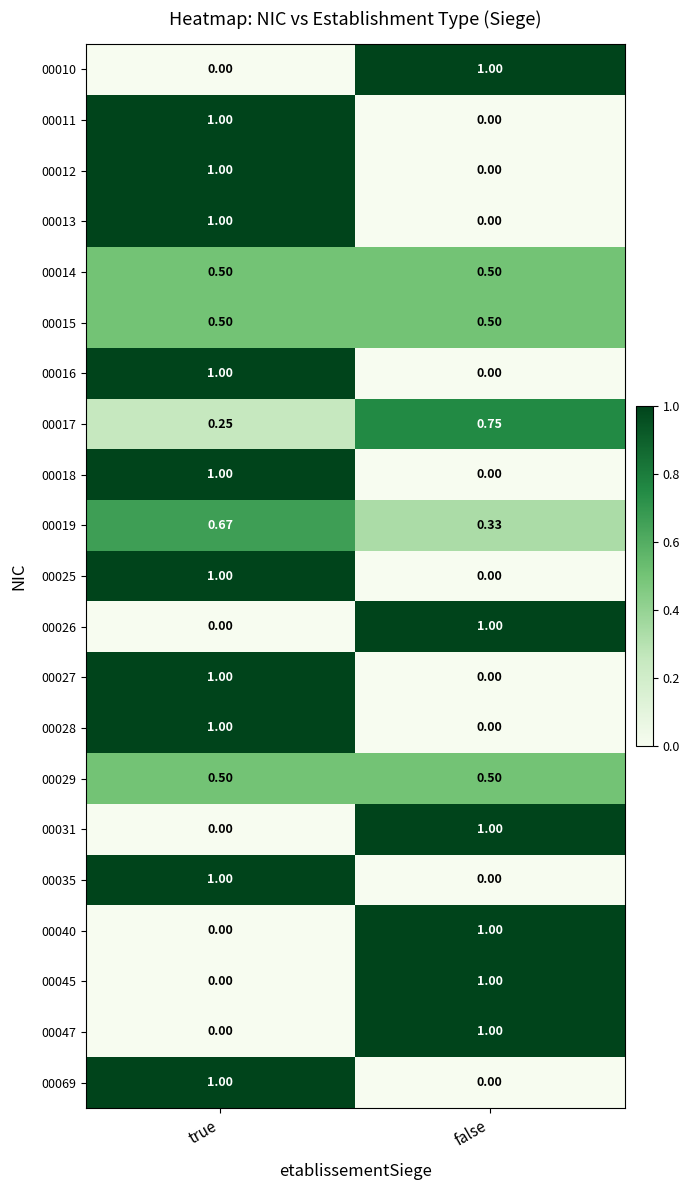

List the labels in order of 00012 value, smallest first.

false, true